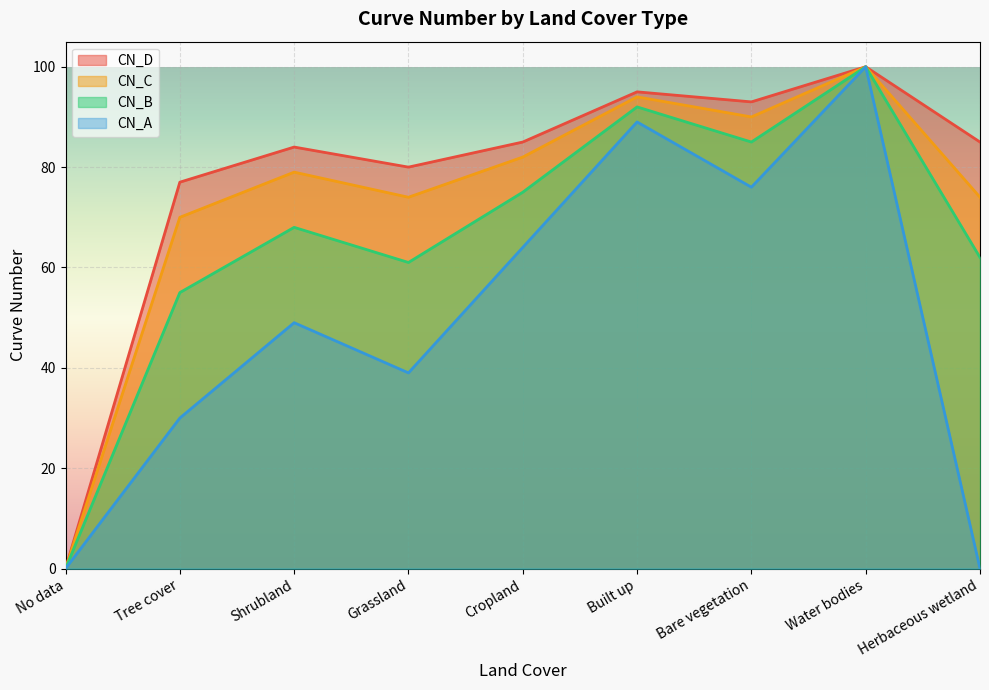

What is the total value across all series at Bare vegetation?

344